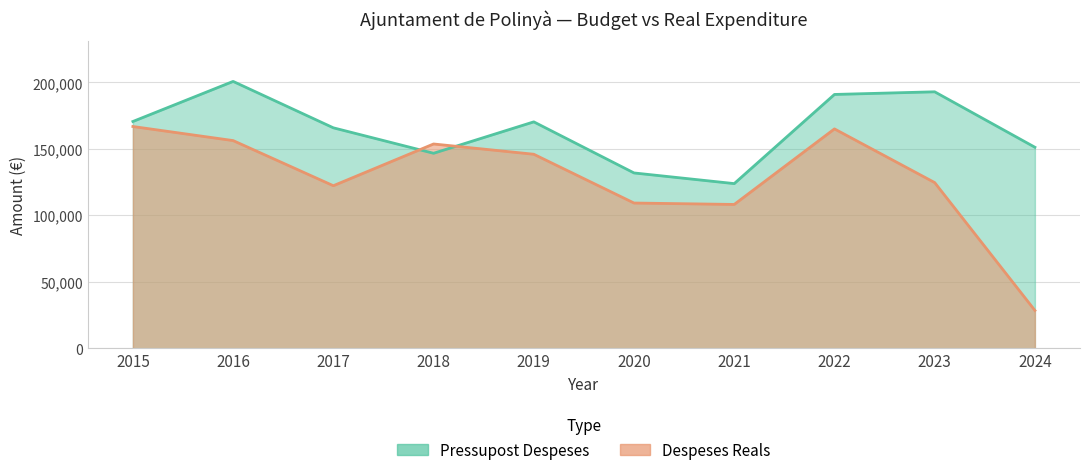

What are all the series names shown in the legend?

Pressupost Despeses, Despeses Reals